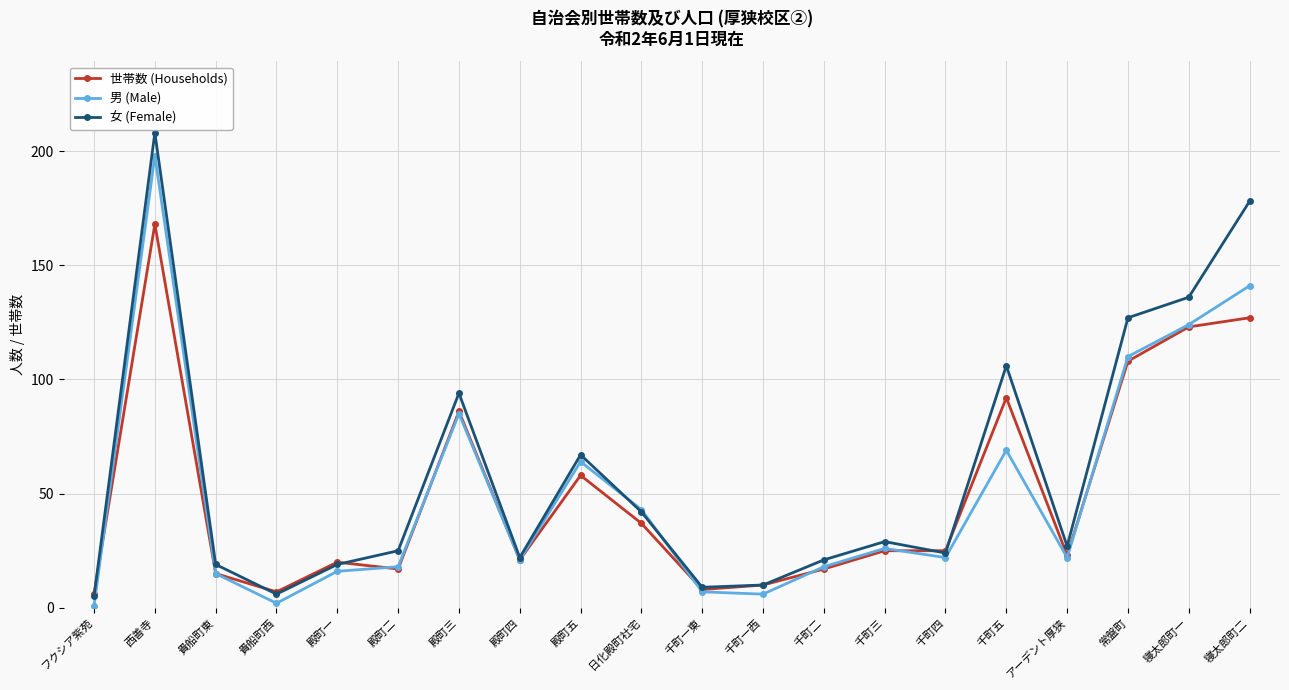

How many distinct data groups are displayed?

3